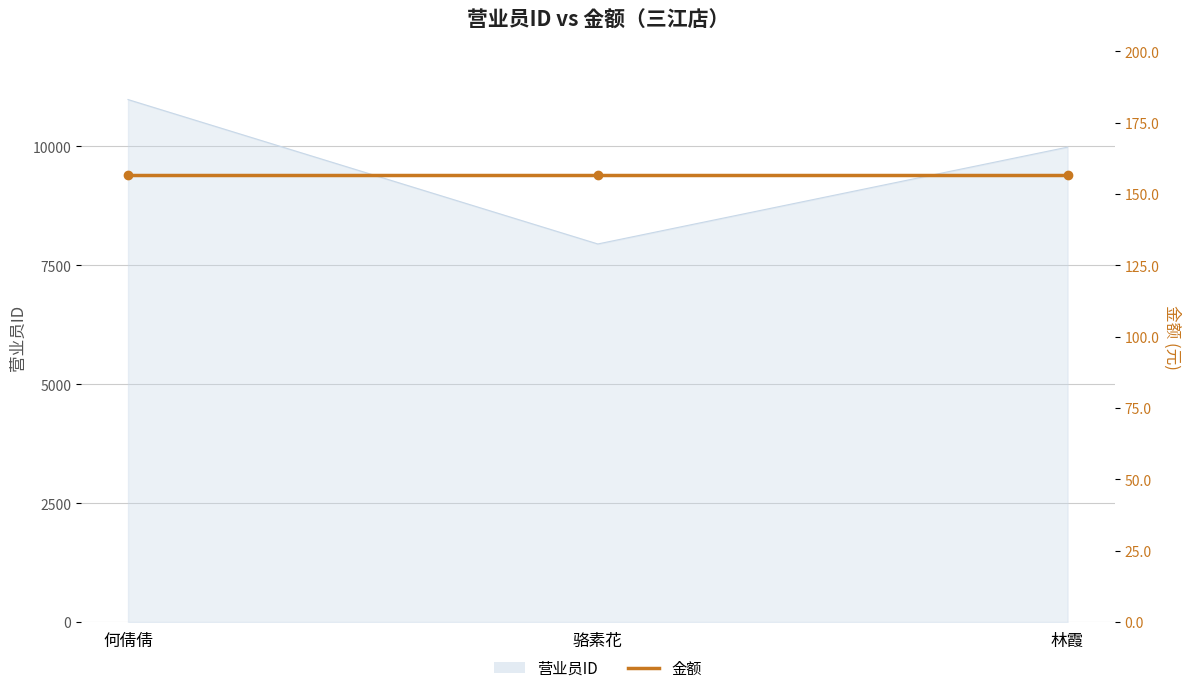

What is the greatest value displayed?

10983